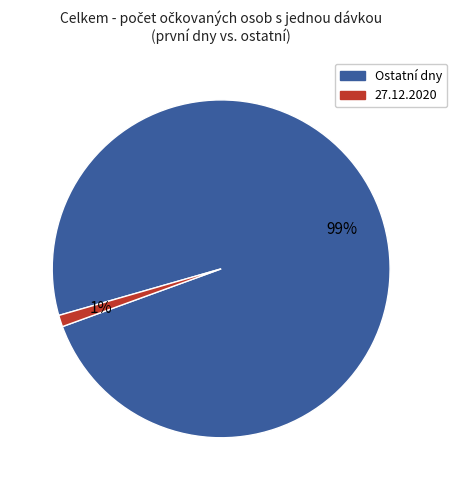

To the nearest percent, what is the average slice percentage?

50%